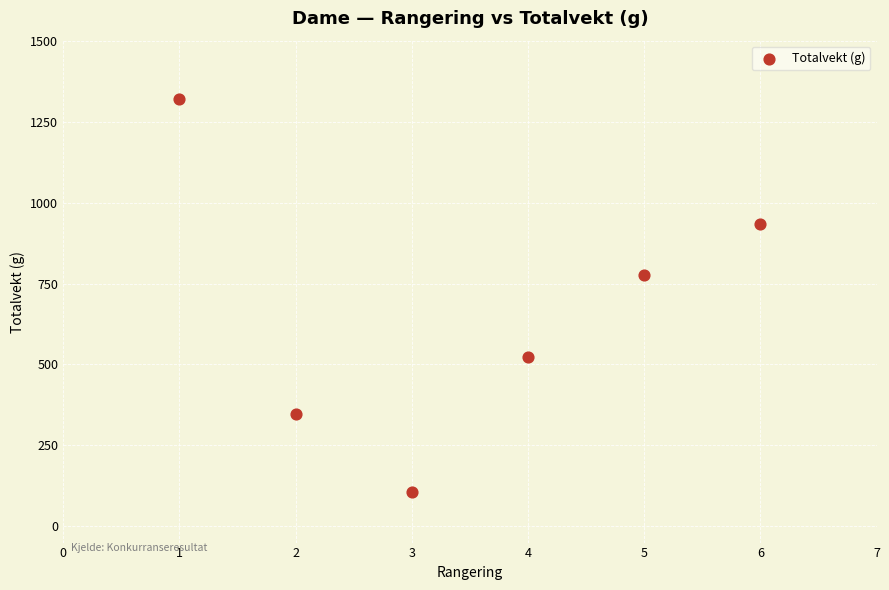

What Y value in the scatter plot is closest to 712?

776.0